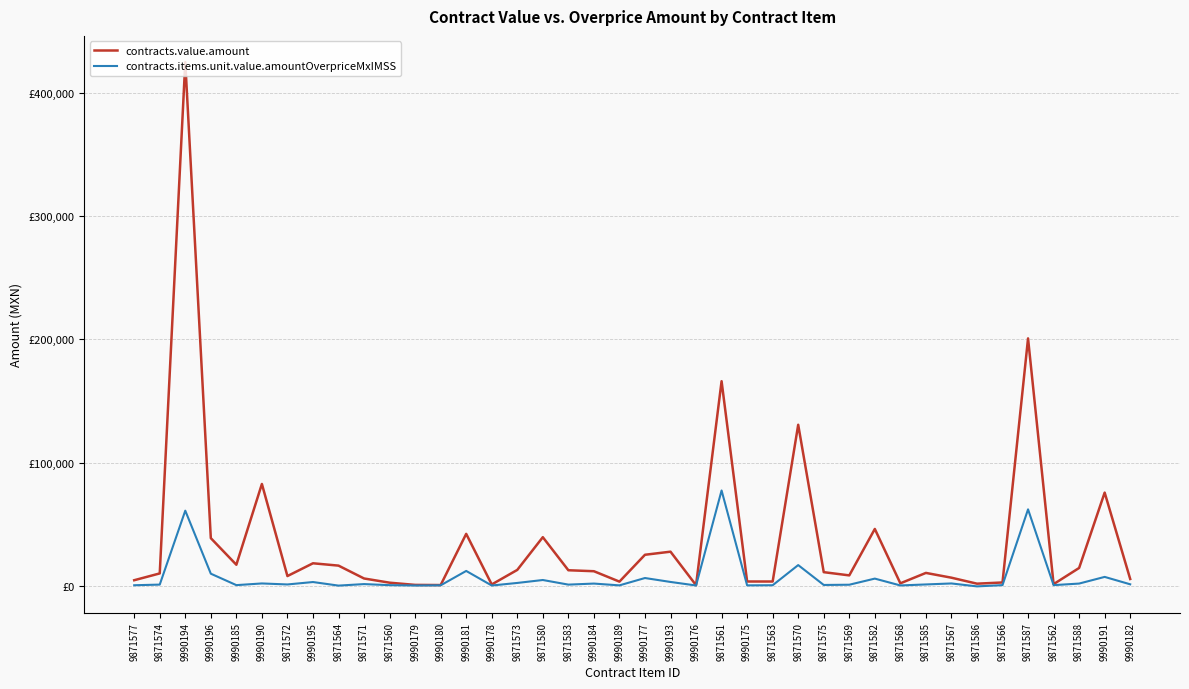

Reading left to right, list all the values displayed in this chart.

contracts.value.amount: 4379.2	9902.1	425256.0	38558.4	16947.9	82575.7	7760.7	18137.5	16237.5	5793.4	2375.3	578.8	452.4	42037.0	938.8	12758.5	39337.9	12482.1	11692.1	3236.4	25056.0	27561.6	344.5	166045.3	3335.7	3331.3	130657.3	10923.7	8304.0	46027.9	1854.8	10314.7	6431.0	1572.5	2546.8	200819.2	1190.2	14337.6	75557.8	5378.7
contracts.items.unit.value.amountOverpriceMxIMSS: 299.9	818.9	60877.1	9679.8	390.3	1758.7	938.3	2907.2	1.1	1237.1	364.4	86.2	233.1	11916.9	82.3	2168.2	4550.7	808.0	1653.3	202.7	6161.5	2971.4	102.4	77276.9	194.9	301.8	16674.4	529.3	717.4	5690.8	131.1	949.0	1753.5	-627.1	393.2	61943.4	385.2	1662.6	7072.4	1060.3